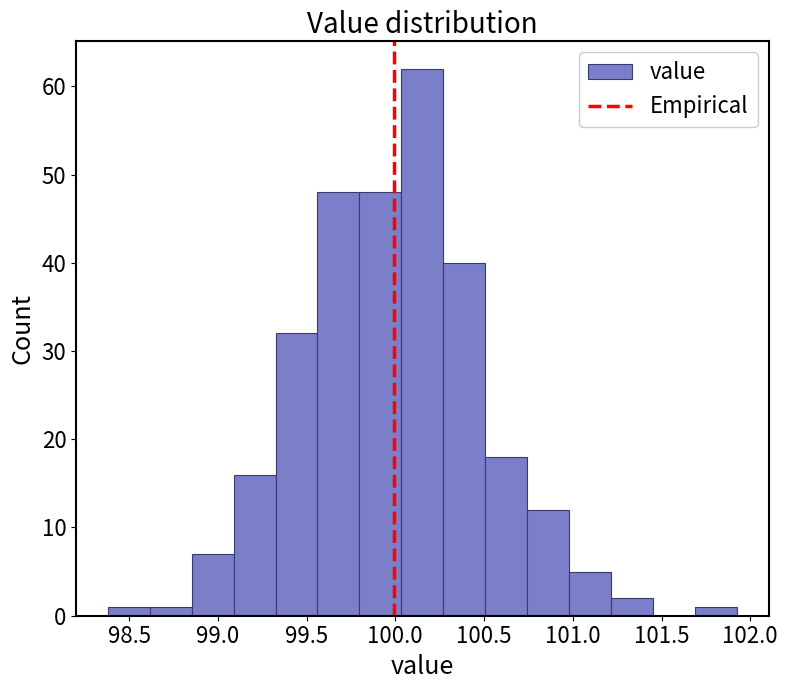

Reading left to right, list every bar in this chart as the range it spans on the x-axis followed by its height. Neither the bar edges nor the heights are printed on the chart, so give them approximately, as read against the axes.

98.40 to 98.60: 1
98.60 to 98.85: 1
98.85 to 99.10: 7
99.10 to 99.35: 16
99.35 to 99.55: 32
99.55 to 99.80: 48
99.80 to 100.05: 48
100.05 to 100.25: 62
100.25 to 100.50: 40
100.50 to 100.75: 18
100.75 to 101.00: 12
101.00 to 101.20: 5
101.20 to 101.45: 2
101.45 to 101.70: 0
101.70 to 101.95: 1